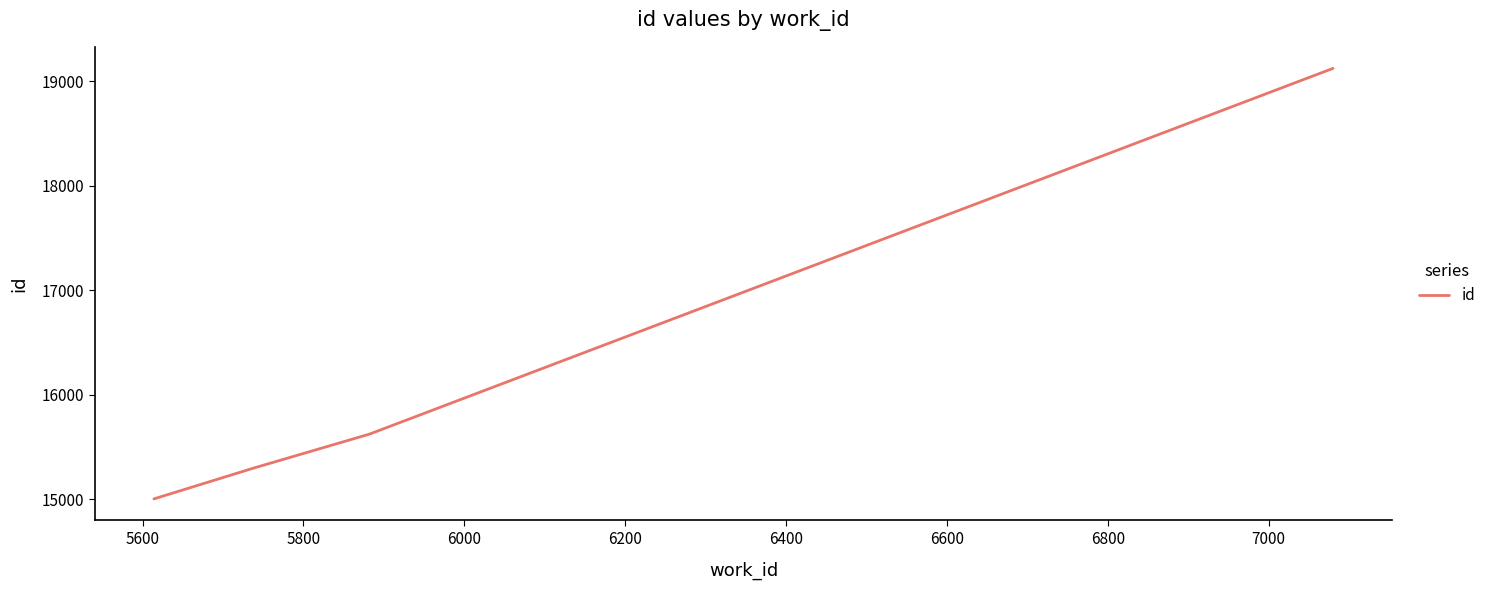

True or false: there are more than 1 points higher than both neighbors.

False